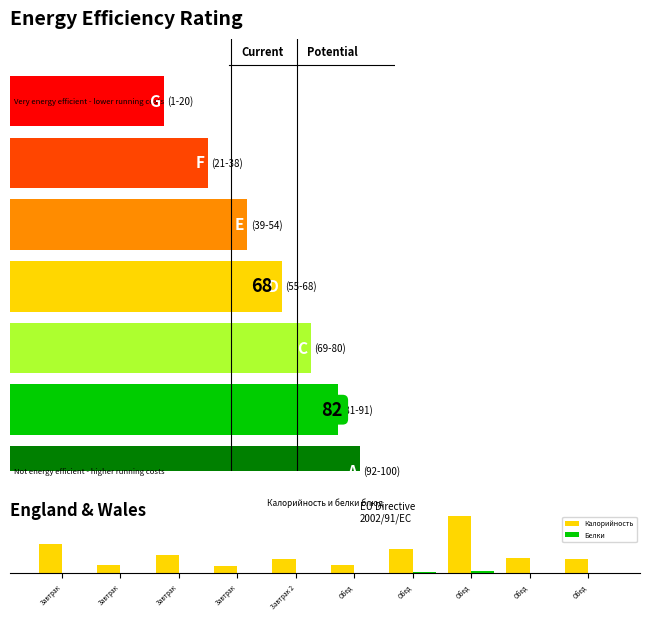

Which series changed the most between Завтрак and Обед?

Калорийность